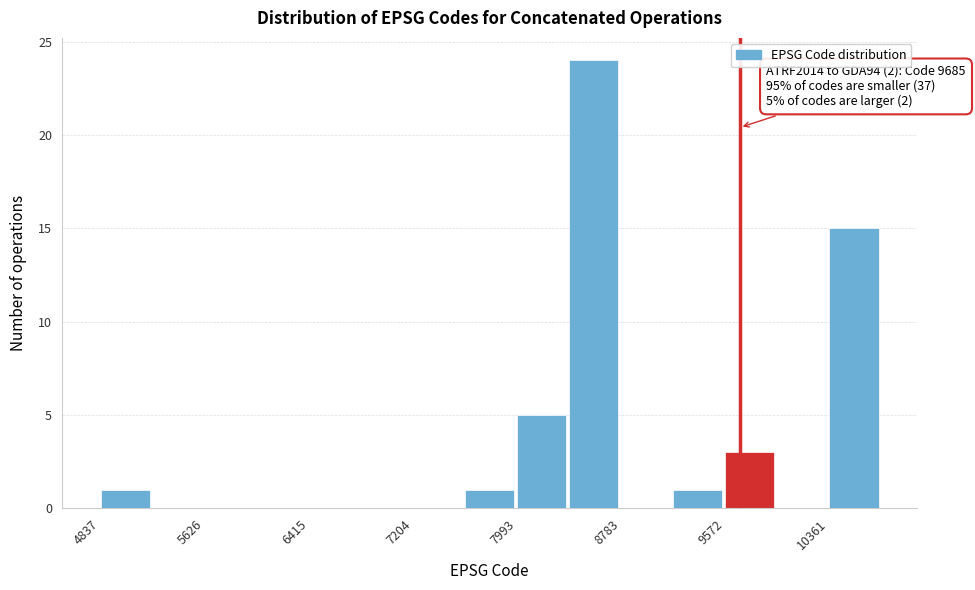

Around what value on the x-axis is the tallest bar? Give the approximate position of its centre, as read against the axis.

8600